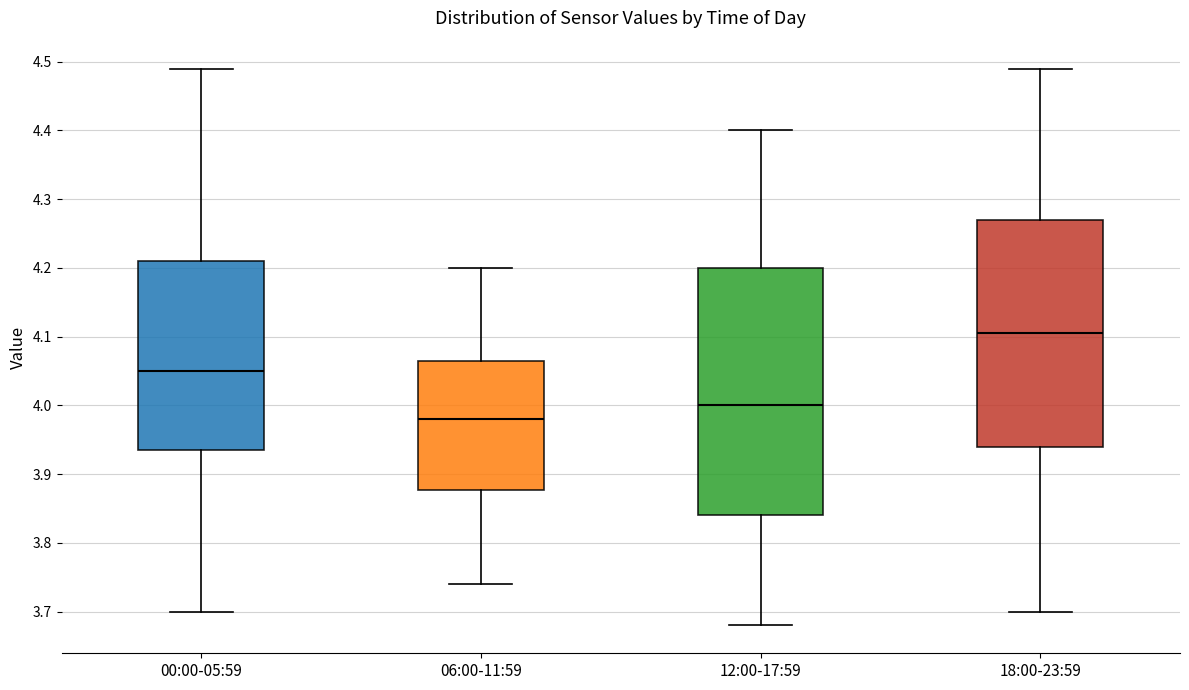

Which box has the lowest median line?

06:00-11:59